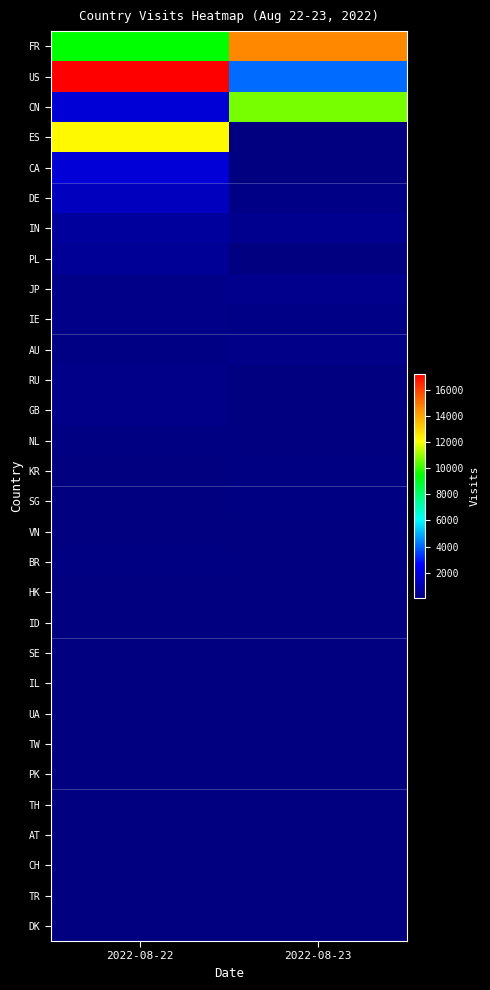

What is the greatest value displayed?

17285